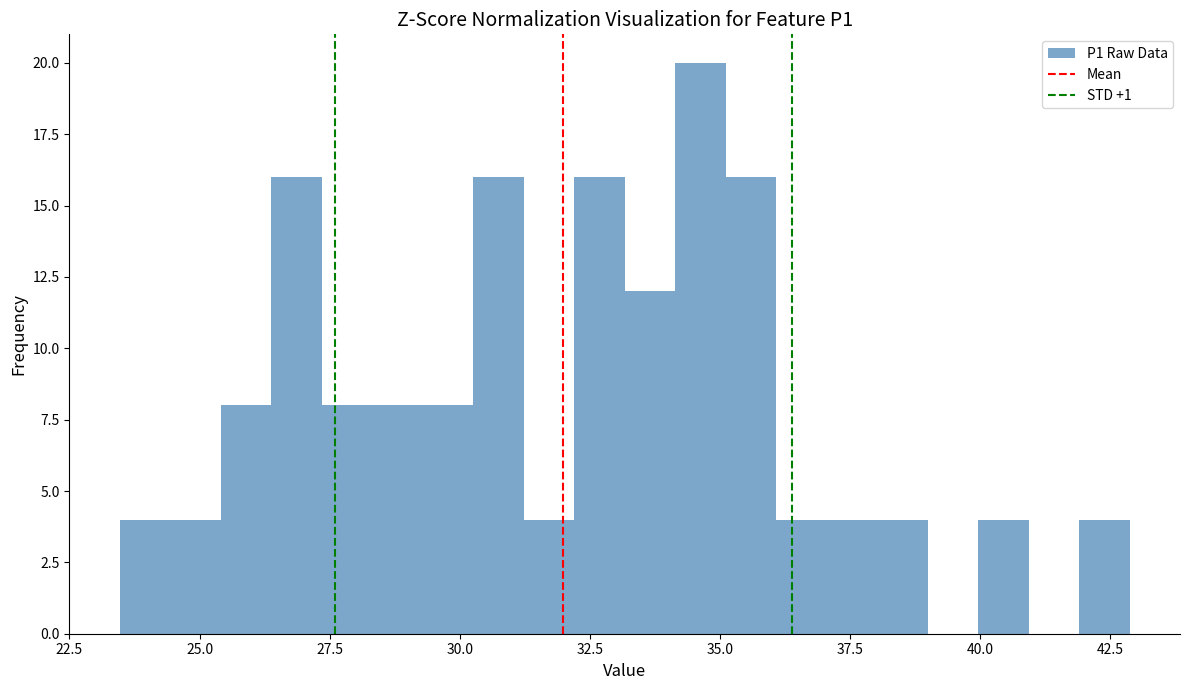

Read against the x-axis, roughly where is the centre of the tallest bar?

34.5